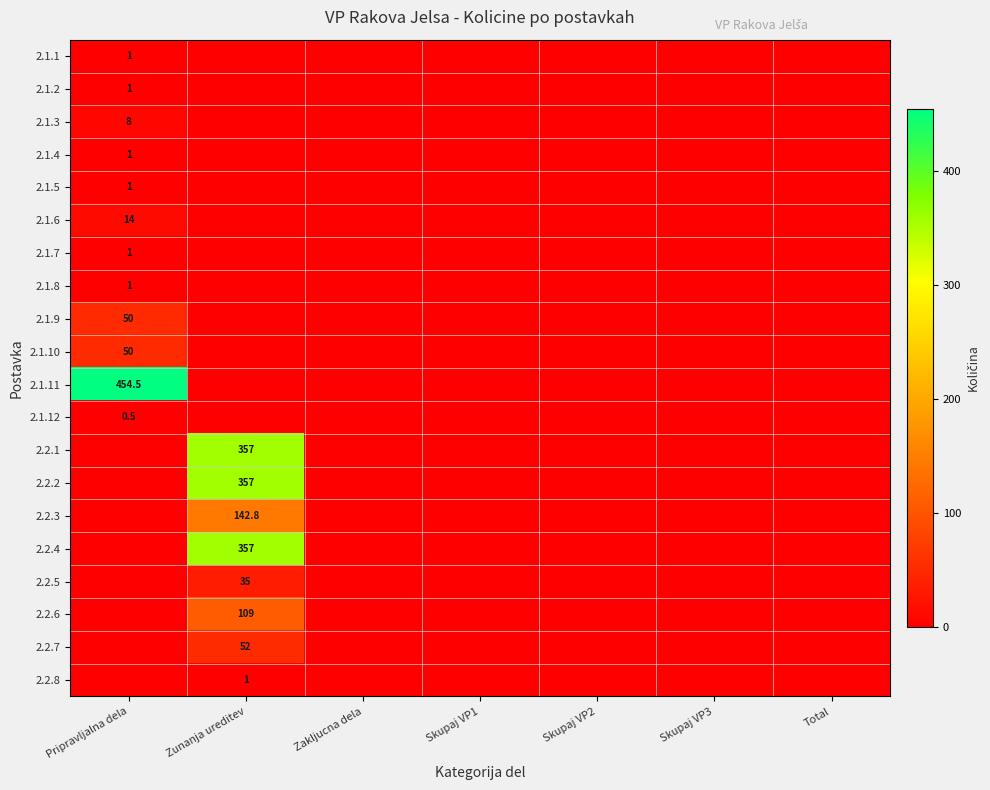

What is the sum of all 2.2.5 values?

35.0